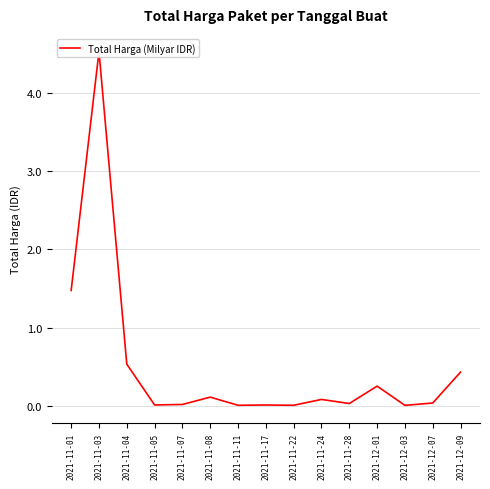

Reading left to right, what are all the values shown in this chart?

1.5	4.5	0.5	0.0	0.0	0.1	0.0	0.0	0.0	0.1	0.0	0.3	0.0	0.0	0.4